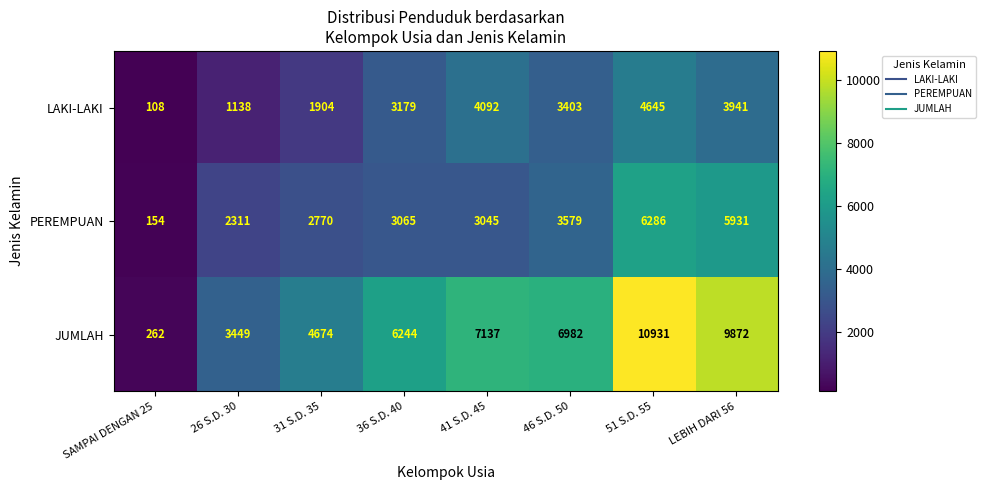

Rank the series by their maximum value, from lowest to highest.

LAKI-LAKI, PEREMPUAN, JUMLAH